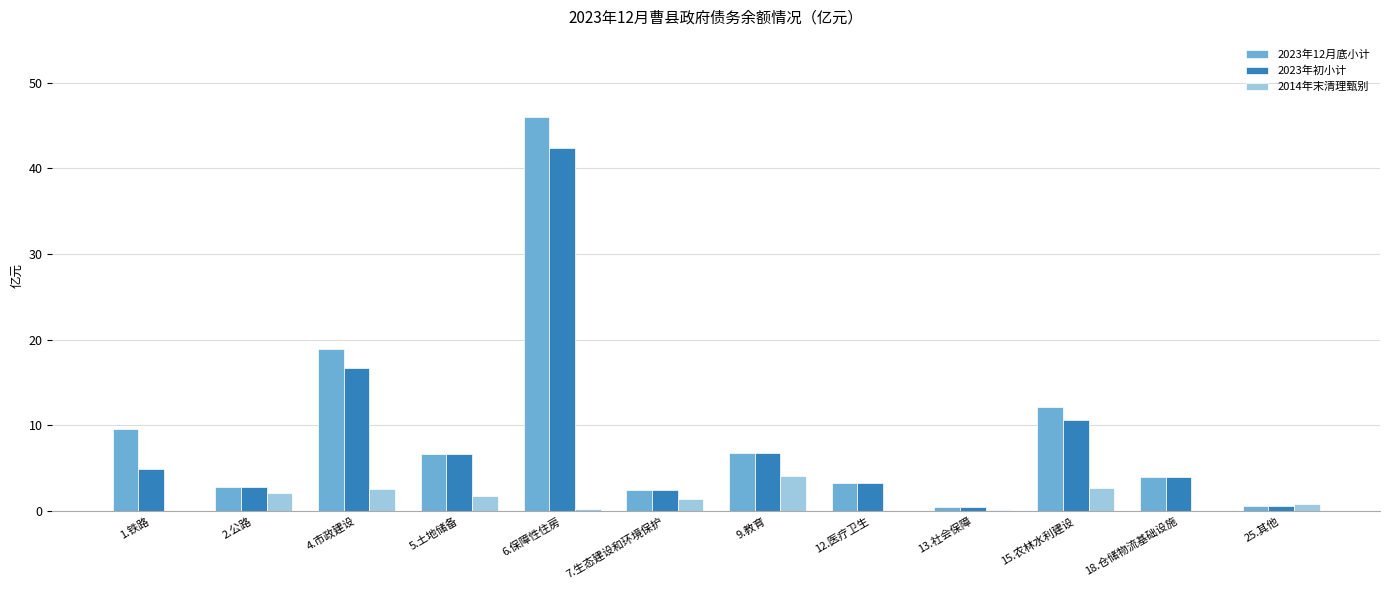

Which category has the highest value in the 2023年12月底小计 series?

6.保障性住房